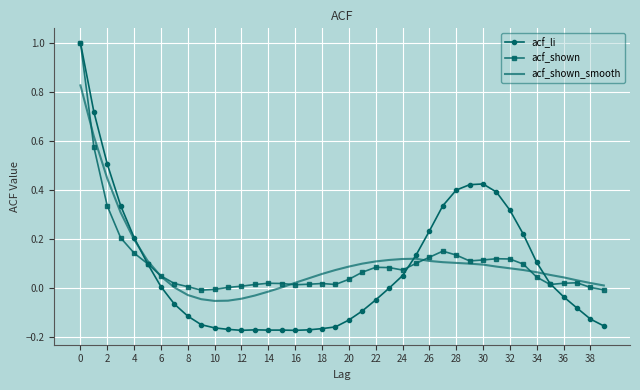

What are all the series names shown in the legend?

acf_li, acf_shown, acf_shown_smooth